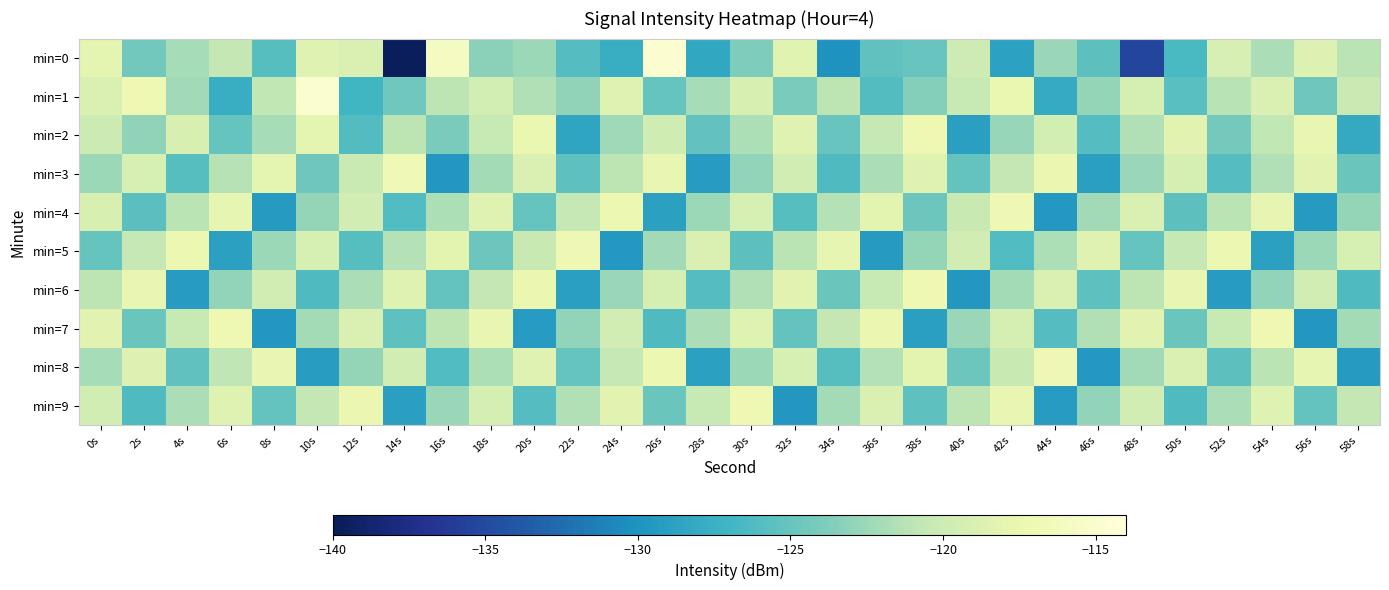

Reading left to right, transcribe all the data shown in this chart.

min=0: 0s=-118.0	2s=-124.4	4s=-122.0	6s=-120.6	8s=-125.8	10s=-118.5	12s=-119.0	14s=-139.7	16s=-115.9	18s=-123.2	20s=-122.5	22s=-126.0	24s=-127.6	26s=-114.7	28s=-128.3	30s=-123.8	32s=-118.4	34s=-130.0	36s=-125.3	38s=-124.9	40s=-119.9	42s=-128.8	44s=-122.6	46s=-125.6	48s=-135.2	50s=-126.5	52s=-119.1	54s=-121.8	56s=-118.7	58s=-121.0
min=1: 0s=-118.8	2s=-117.1	4s=-122.2	6s=-127.7	8s=-120.7	10s=-114.9	12s=-127.0	14s=-124.5	16s=-120.9	18s=-119.4	20s=-121.5	22s=-123.0	24s=-118.5	26s=-125.0	28s=-122.0	30s=-119.0	32s=-124.0	34s=-121.0	36s=-126.0	38s=-123.5	40s=-120.5	42s=-117.5	44s=-128.0	46s=-122.8	48s=-119.3	50s=-125.7	52s=-121.2	54s=-118.9	56s=-124.6	58s=-120.1
min=2: 0s=-120.0	2s=-123.0	4s=-119.0	6s=-125.0	8s=-122.0	10s=-118.0	12s=-126.0	14s=-121.0	16s=-124.0	18s=-120.5	20s=-117.5	22s=-128.5	24s=-122.3	26s=-119.8	28s=-125.2	30s=-121.7	32s=-118.4	34s=-124.9	36s=-120.6	38s=-117.1	40s=-129.0	42s=-122.7	44s=-119.4	46s=-125.9	48s=-121.5	50s=-118.2	52s=-124.3	54s=-120.8	56s=-117.6	58s=-128.1
min=3: 0s=-122.5	2s=-119.2	4s=-125.8	6s=-121.3	8s=-118.0	10s=-124.6	12s=-120.2	14s=-116.9	16s=-129.7	18s=-122.1	20s=-118.8	22s=-125.4	24s=-121.0	26s=-117.7	28s=-129.3	30s=-122.9	32s=-119.6	34s=-126.2	36s=-121.8	38s=-118.5	40s=-125.1	42s=-120.7	44s=-117.4	46s=-129.0	48s=-122.6	50s=-119.3	52s=-125.9	54s=-121.5	56s=-118.2	58s=-124.8
min=4: 0s=-119.0	2s=-125.6	4s=-121.1	6s=-117.8	8s=-129.4	10s=-122.8	12s=-119.5	14s=-126.1	16s=-121.7	18s=-118.4	20s=-125.0	22s=-120.6	24s=-117.3	26s=-128.9	28s=-122.5	30s=-119.2	32s=-125.8	34s=-121.4	36s=-118.1	38s=-124.7	40s=-120.3	42s=-117.0	44s=-129.6	46s=-122.2	48s=-118.9	50s=-125.5	52s=-121.1	54s=-117.8	56s=-129.4	58s=-122.8
min=5: 0s=-125.0	2s=-120.6	4s=-117.3	6s=-128.9	8s=-122.5	10s=-119.2	12s=-125.8	14s=-121.4	16s=-118.1	18s=-124.7	20s=-120.3	22s=-117.0	24s=-129.6	26s=-122.2	28s=-118.9	30s=-125.5	32s=-121.1	34s=-117.8	36s=-129.4	38s=-122.8	40s=-119.5	42s=-126.1	44s=-121.7	46s=-118.4	48s=-125.0	50s=-120.6	52s=-117.3	54s=-128.9	56s=-122.5	58s=-119.2
min=6: 0s=-121.0	2s=-117.7	4s=-129.3	6s=-122.9	8s=-119.6	10s=-126.2	12s=-121.8	14s=-118.5	16s=-125.1	18s=-120.7	20s=-117.4	22s=-129.0	24s=-122.6	26s=-119.3	28s=-125.9	30s=-121.5	32s=-118.2	34s=-124.8	36s=-120.4	38s=-117.1	40s=-129.7	42s=-122.1	44s=-118.8	46s=-125.4	48s=-121.0	50s=-117.7	52s=-129.3	54s=-122.9	56s=-119.6	58s=-126.2
min=7: 0s=-118.2	2s=-124.8	4s=-120.4	6s=-117.1	8s=-129.7	10s=-122.1	12s=-118.8	14s=-125.4	16s=-121.0	18s=-117.7	20s=-129.3	22s=-122.9	24s=-119.6	26s=-126.2	28s=-121.8	30s=-118.5	32s=-125.1	34s=-120.7	36s=-117.4	38s=-129.0	40s=-122.6	42s=-119.3	44s=-125.9	46s=-121.5	48s=-118.2	50s=-124.8	52s=-120.4	54s=-117.1	56s=-129.7	58s=-122.1
min=8: 0s=-122.0	2s=-118.7	4s=-125.3	6s=-120.9	8s=-117.6	10s=-129.2	12s=-122.8	14s=-119.5	16s=-126.1	18s=-121.7	20s=-118.4	22s=-125.0	24s=-120.6	26s=-117.3	28s=-128.9	30s=-122.5	32s=-119.2	34s=-125.8	36s=-121.4	38s=-118.1	40s=-124.7	42s=-120.3	44s=-117.0	46s=-129.6	48s=-122.2	50s=-118.9	52s=-125.5	54s=-121.1	56s=-117.8	58s=-129.4
min=9: 0s=-119.6	2s=-126.2	4s=-121.8	6s=-118.5	8s=-125.1	10s=-120.7	12s=-117.4	14s=-129.0	16s=-122.6	18s=-119.3	20s=-125.9	22s=-121.5	24s=-118.2	26s=-124.8	28s=-120.4	30s=-117.1	32s=-129.7	34s=-122.1	36s=-118.8	38s=-125.4	40s=-121.0	42s=-117.7	44s=-129.3	46s=-122.9	48s=-119.6	50s=-126.2	52s=-121.8	54s=-118.5	56s=-125.1	58s=-120.7